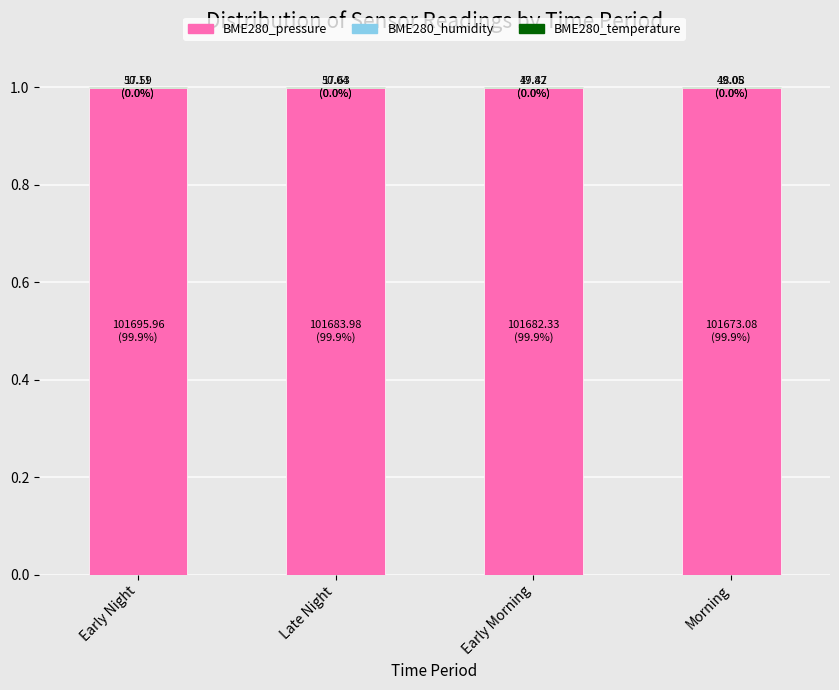

The BME280_pressure series shows 0.5 at Early Night. True or false?

False